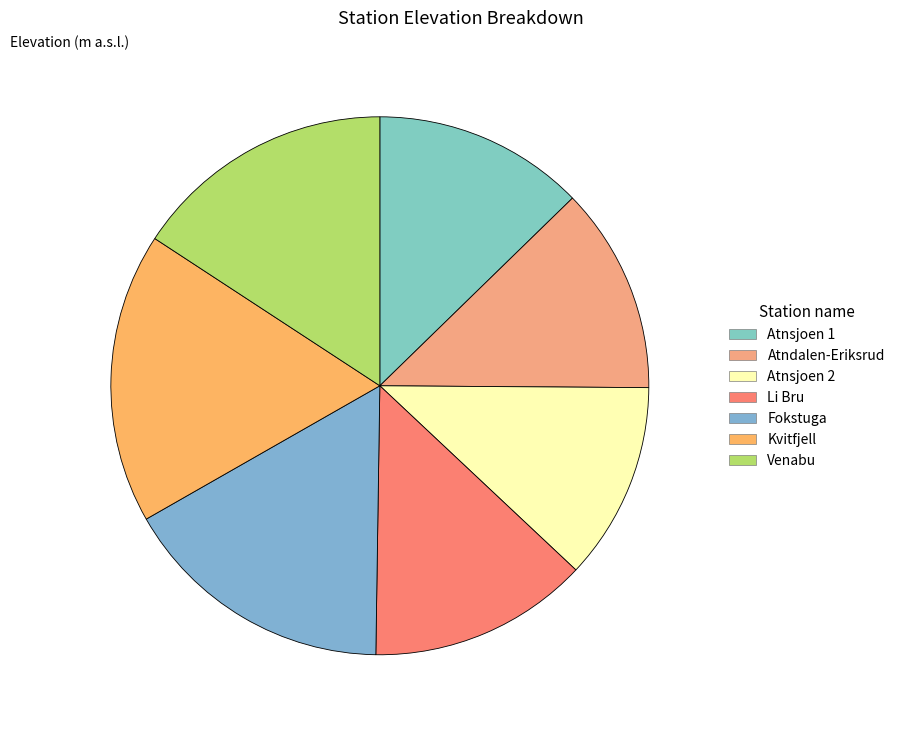

To the nearest percent, what percentage of the pie is Kvitfjell?

17%